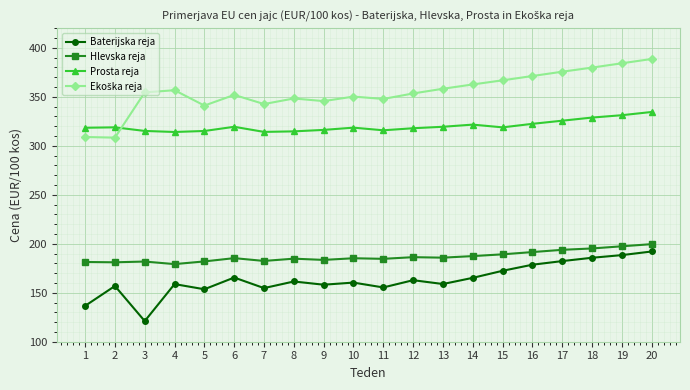

The Hlevska reja series shows 78.2 at 6. True or false?

False